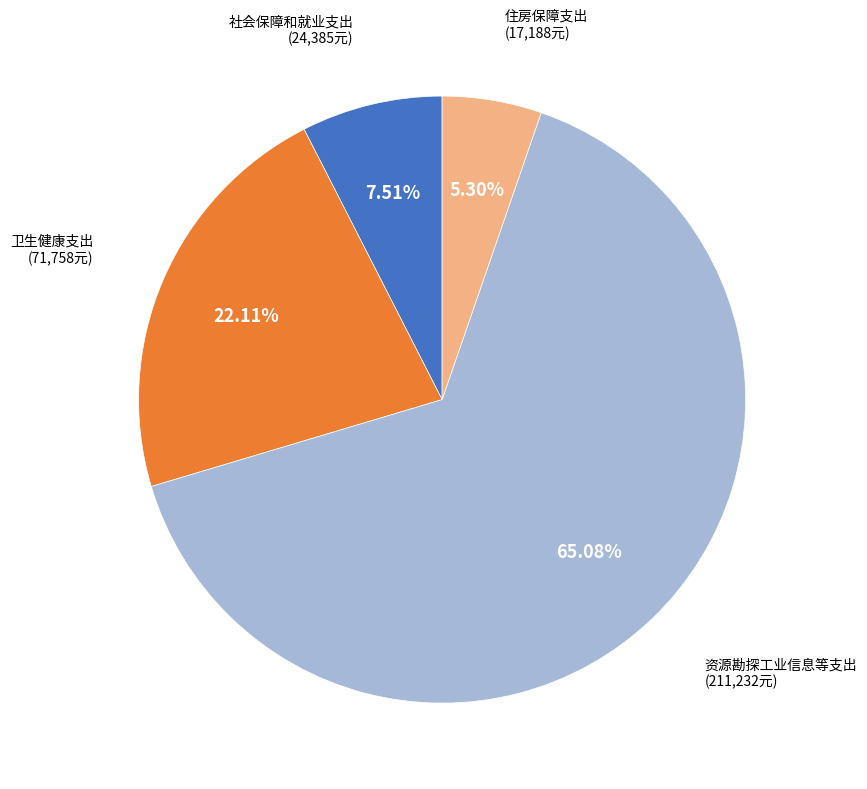

How many slices are in this pie chart?

4